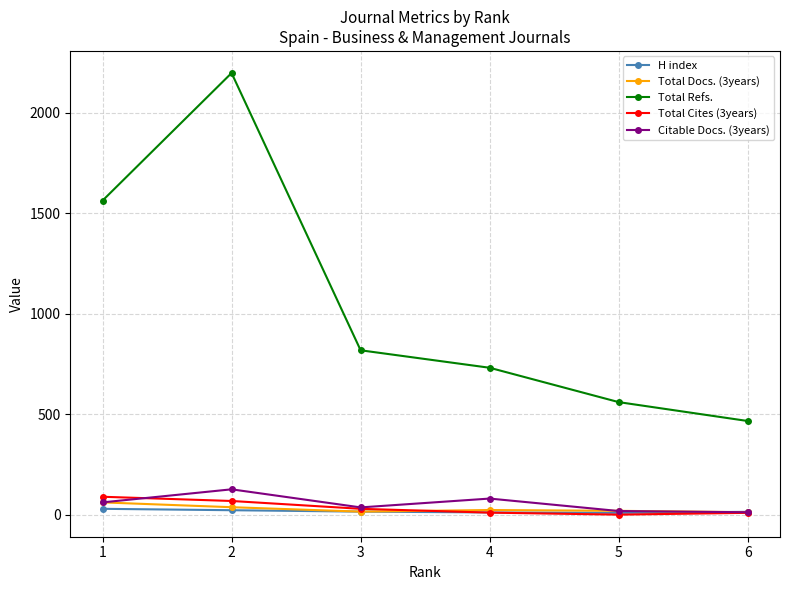

What are all the series names shown in the legend?

H index, Total Docs. (3years), Total Refs., Total Cites (3years), Citable Docs. (3years)